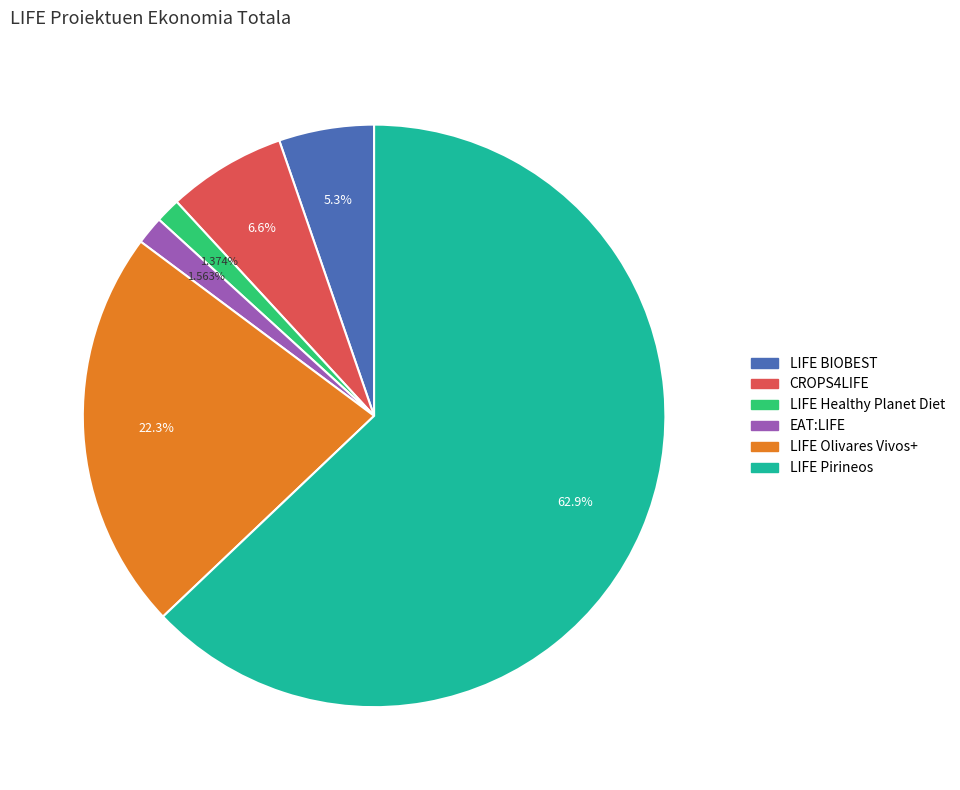

To the nearest percent, what percentage of the pie is LIFE Healthy Planet Diet?

1%